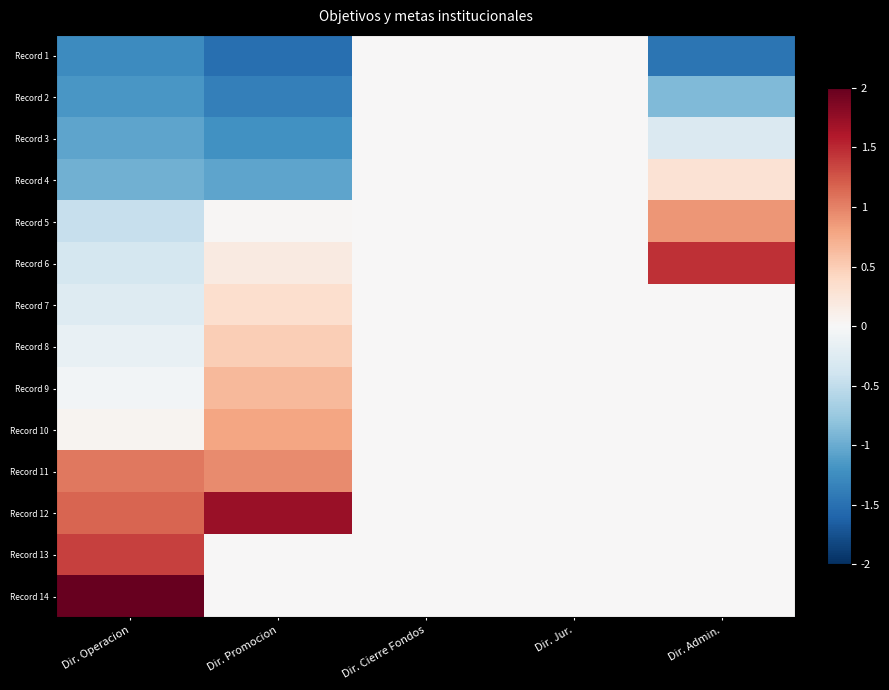

At Dir. Promocion, list the series in order from smallest to largest.

Record 1, Record 2, Record 3, Record 4, Record 13, Record 14, Record 5, Record 6, Record 7, Record 8, Record 9, Record 10, Record 11, Record 12